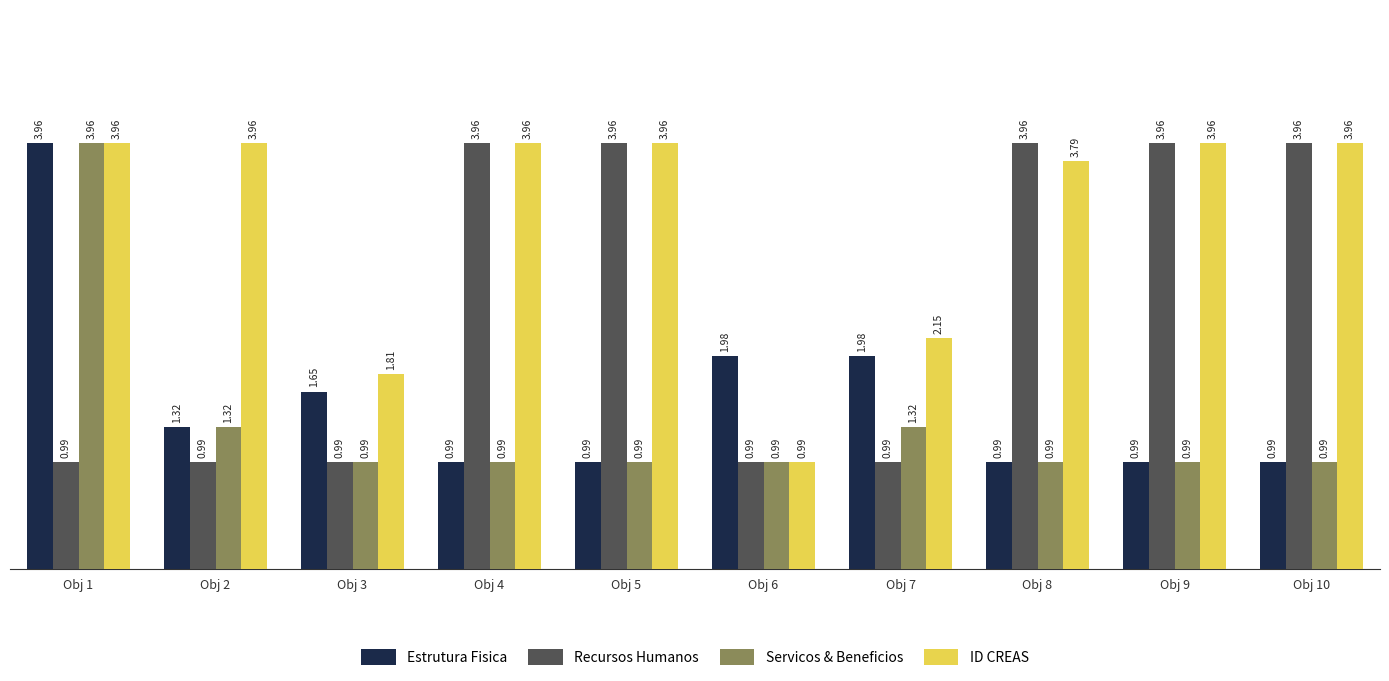

At which category is the sum across all series the highest?

Obj 1